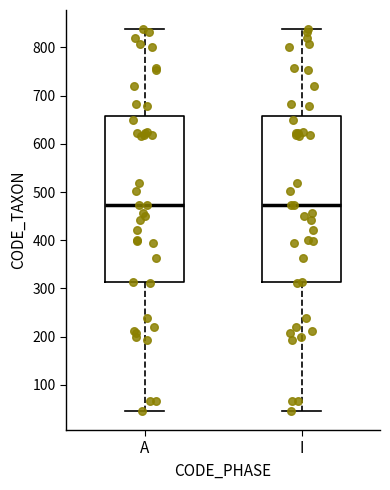

Where is the upper edge of the box for I on the y-axis? The values are not printed on the chart, so give them approximately, as read against the axis.

660